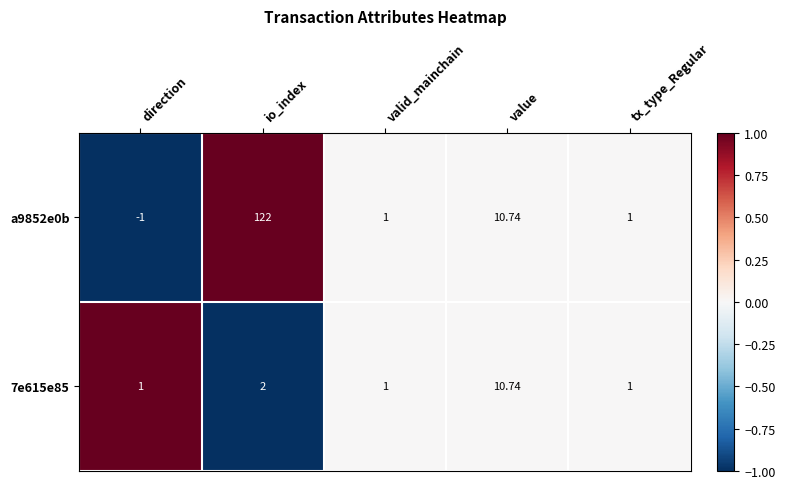

Which category has the lowest value in the a9852e0b series?

direction